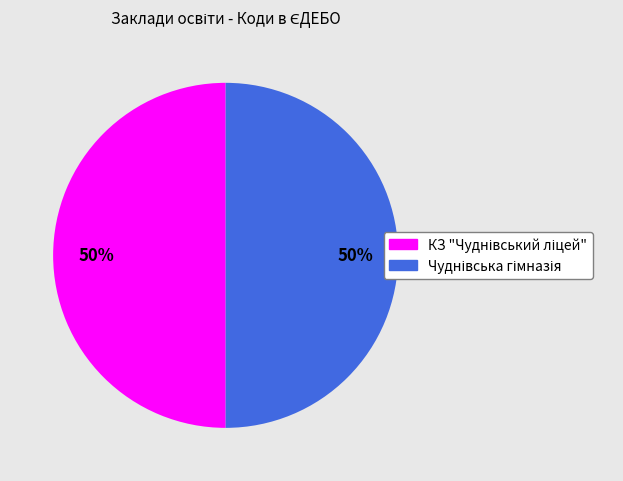

How many segments does this pie chart have?

2